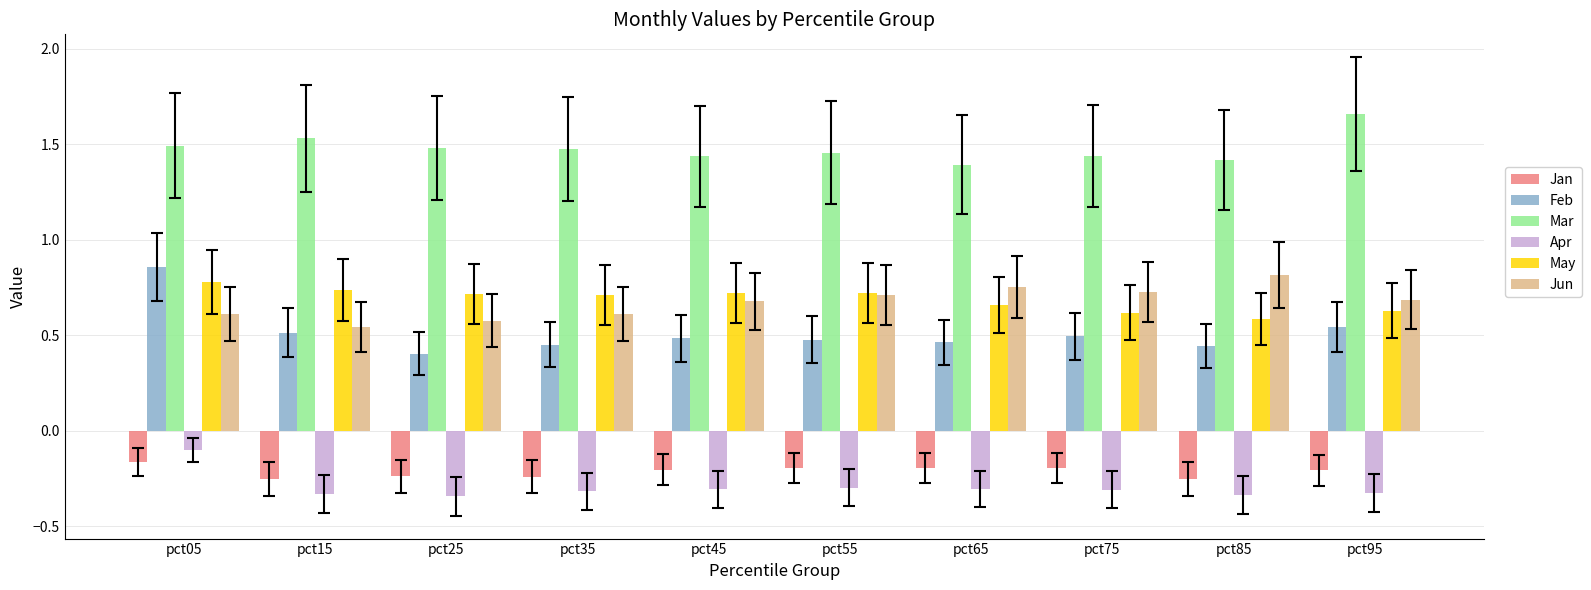

The value of Apr at pct15 is -0.2. True or false?

False